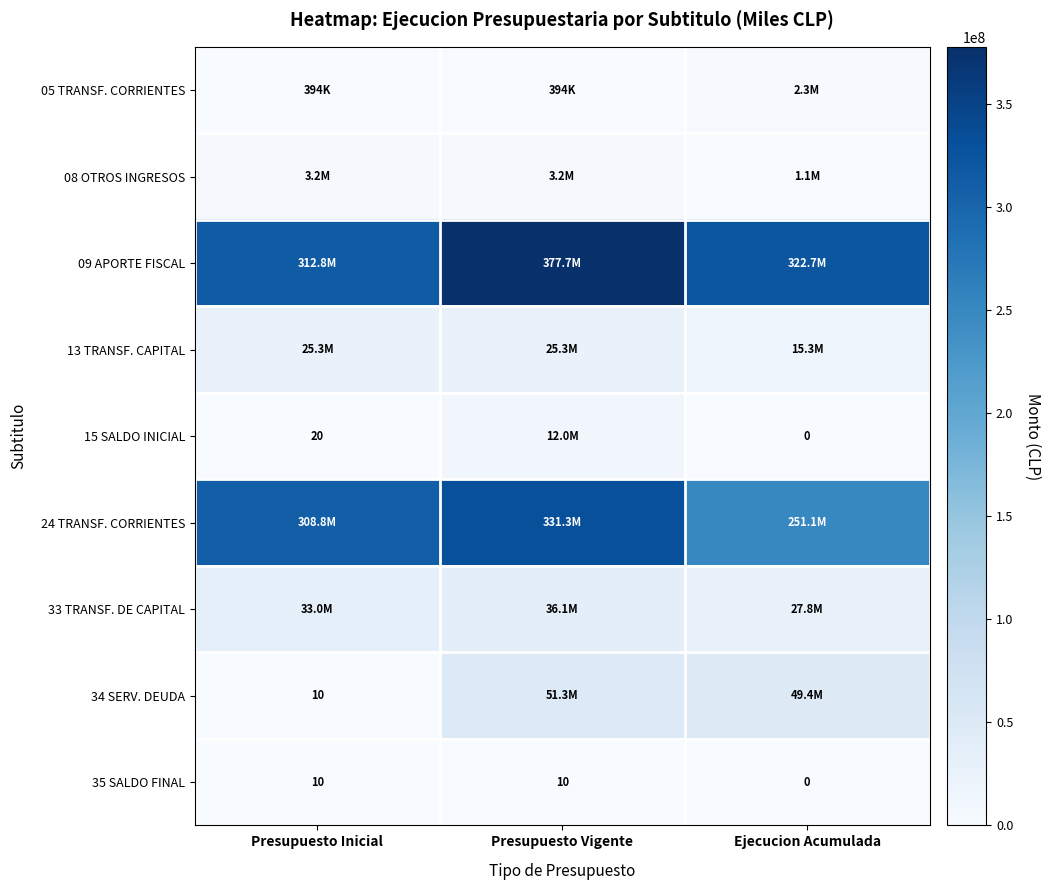

How many 35 SALDO FINAL values are between 0 and 10?

3